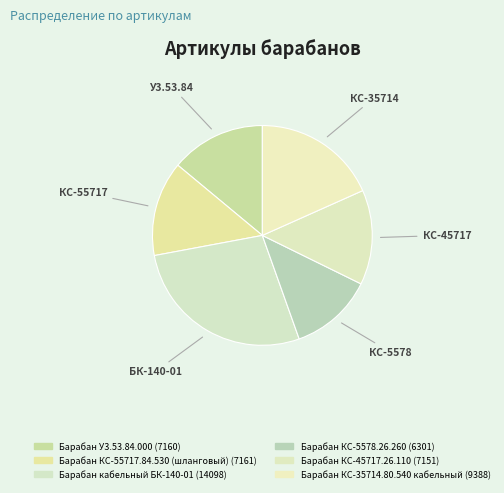

What is the change in value from Барабан КС-5578.26.260 to Барабан КС-45717.26.110?

+850